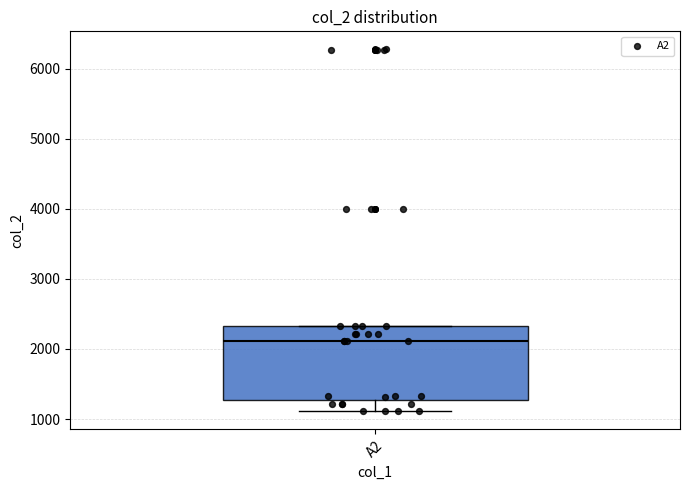

Read this box plot against the y-axis: the position of the median line, the range covered by the box, and the ends of both whiskers. The values are not printed on the chart, so give them approximately, as read against the axis.

median 2100, box 1300 to 2300, whiskers 1100 to 2300